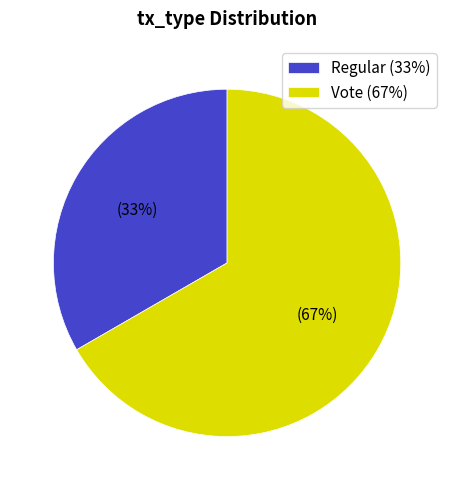

Which category has the biggest portion of the pie?

Vote